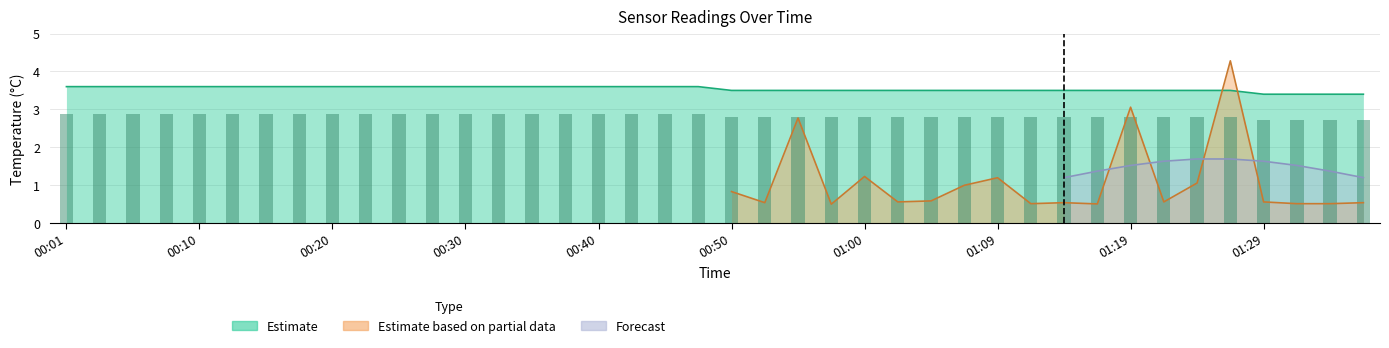

What is the change in value from 15 to 37?

-0.2